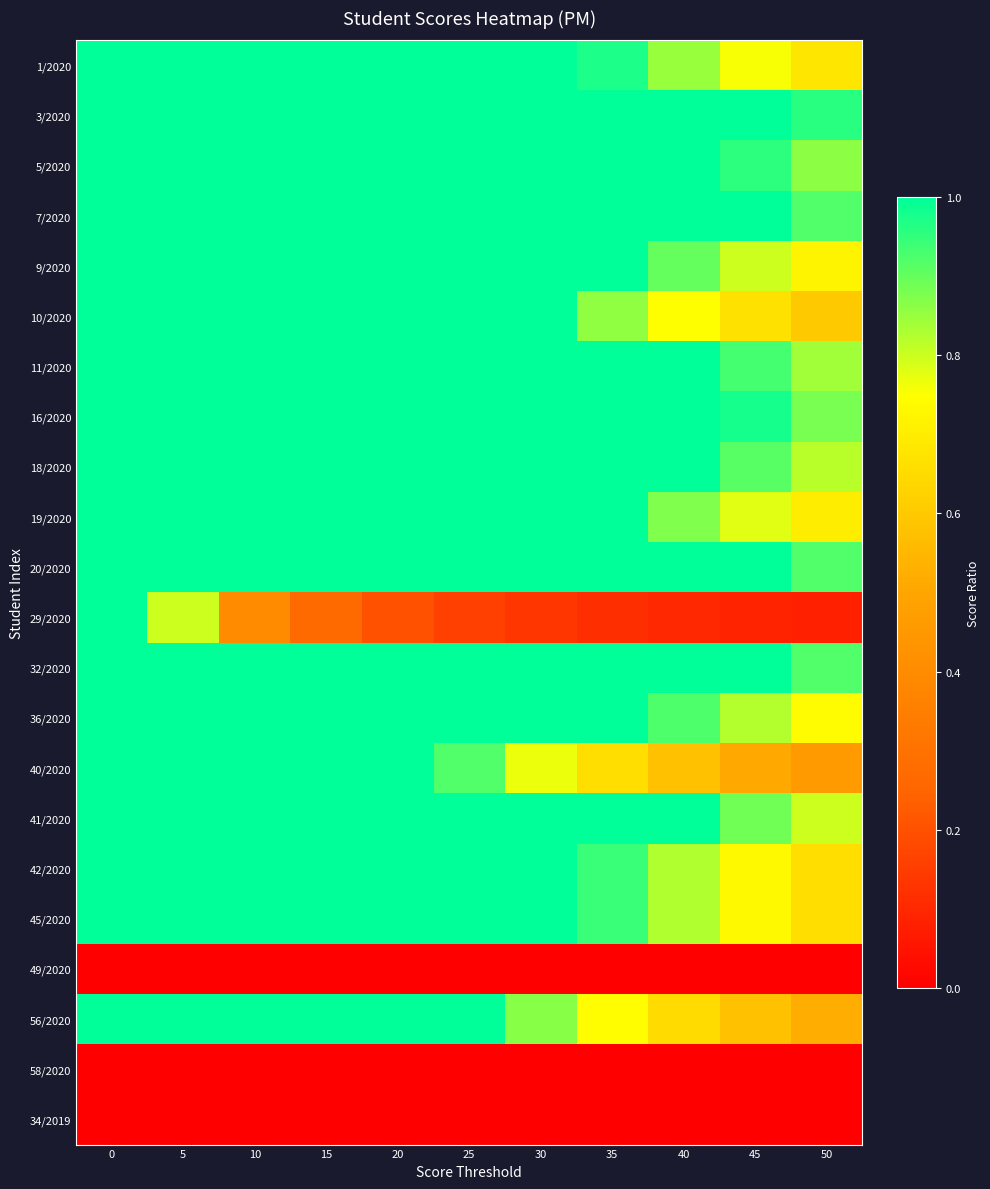

What is the total value across all series at 10?

18.4